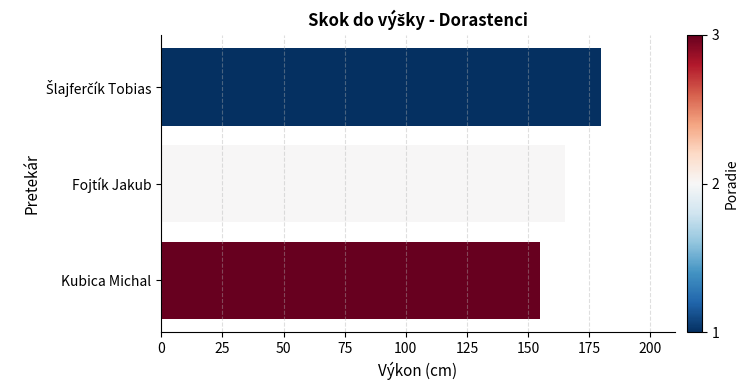

Are the bars grouped side by side (vs. stacked)?

No